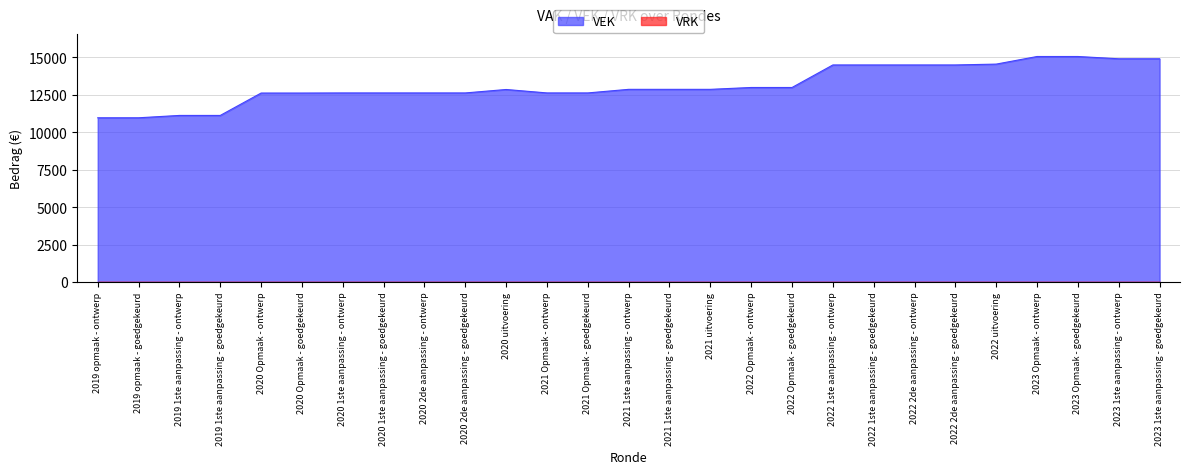

Where is the data nearest to the value 13009?

2022 Opmaak - ontwerp